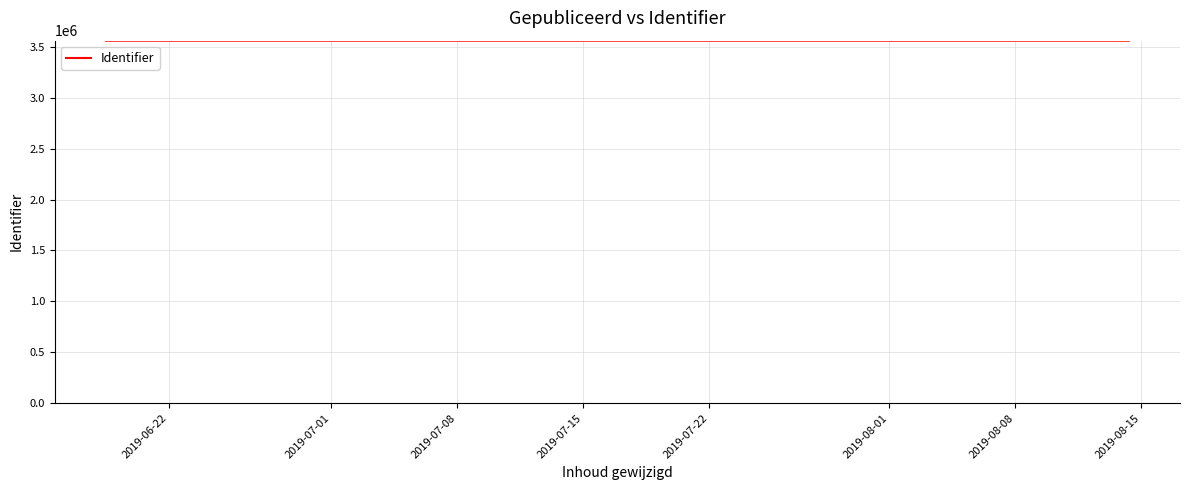

What is the minimum value shown in the chart?

3560980